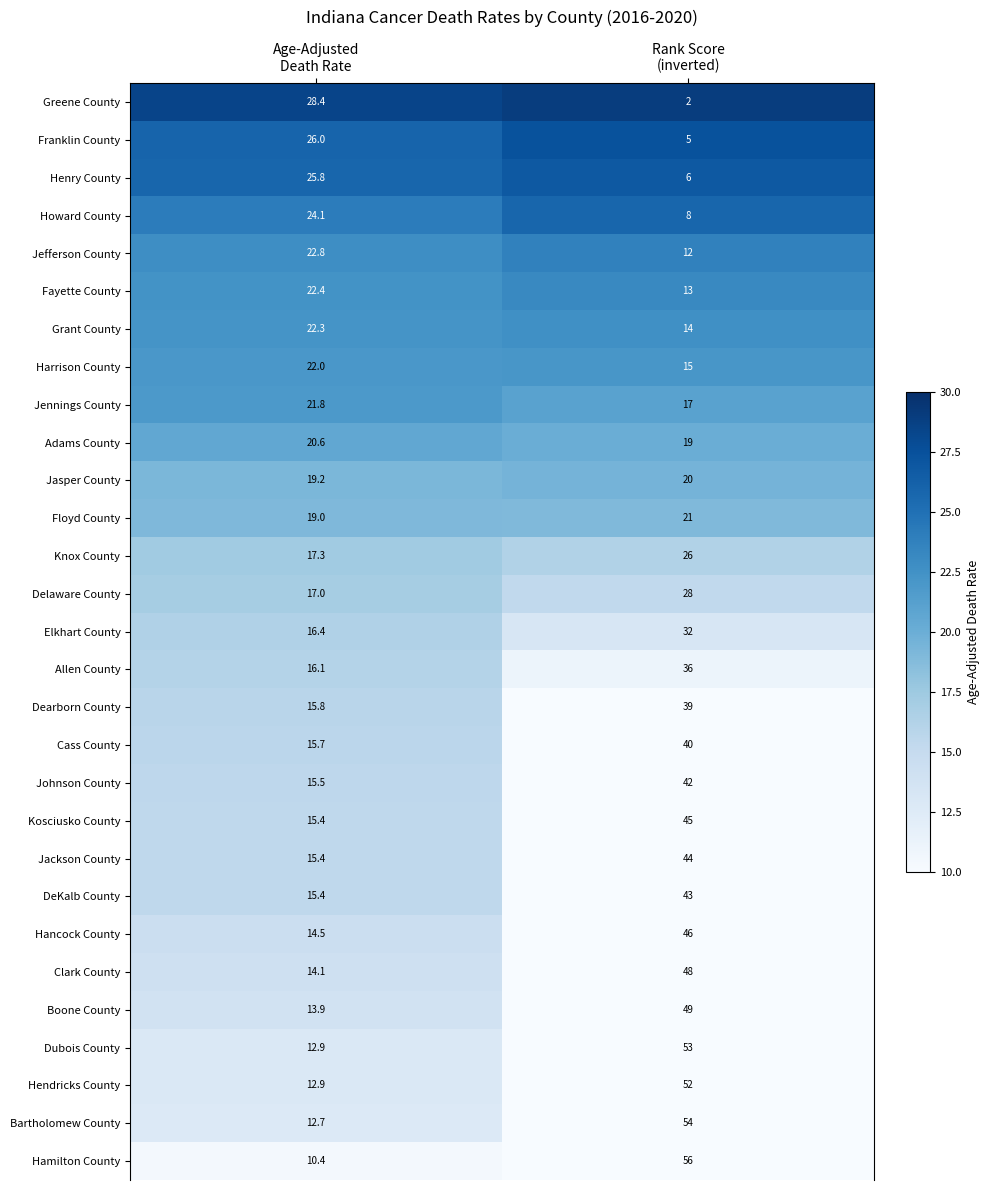

Which series has the largest range (max minus min)?

Hamilton County